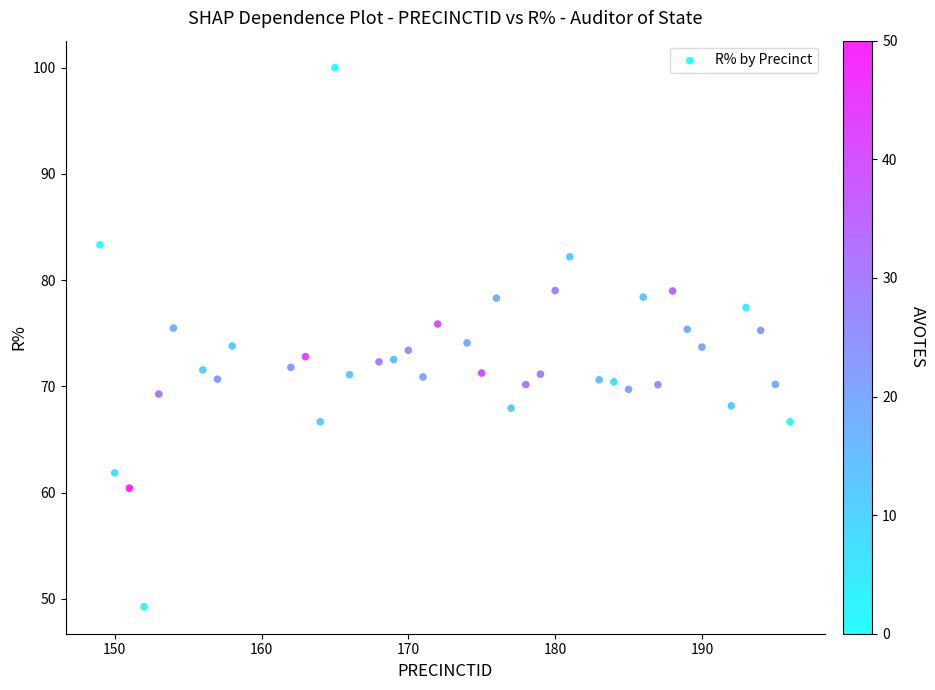

What is the range of Y values (max minus min)?

50.7